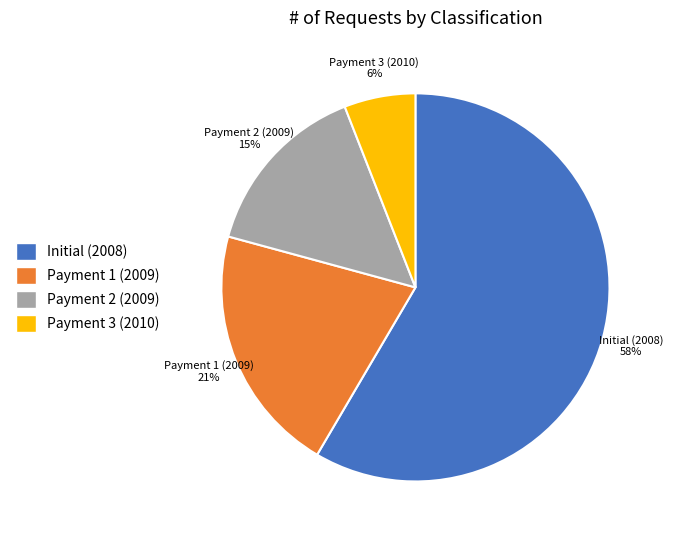

Approximately how many times larger is the value at Payment 1 (2009) compared to Payment 3 (2010)?

3.5